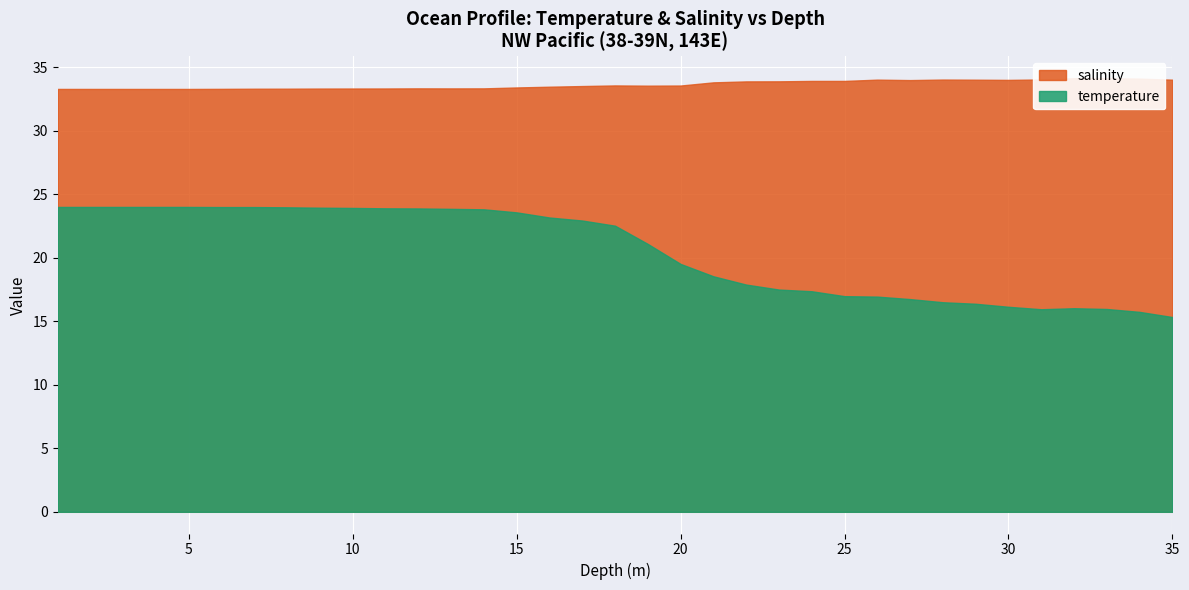

True or false: salinity has more than 1 interior local peaks.

False